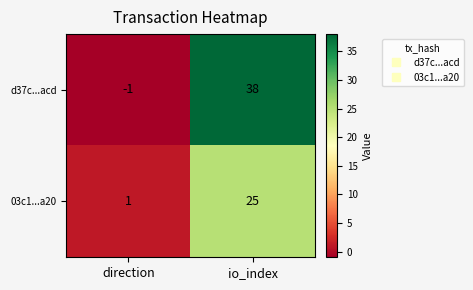

What is the total value across all series at io_index?

63